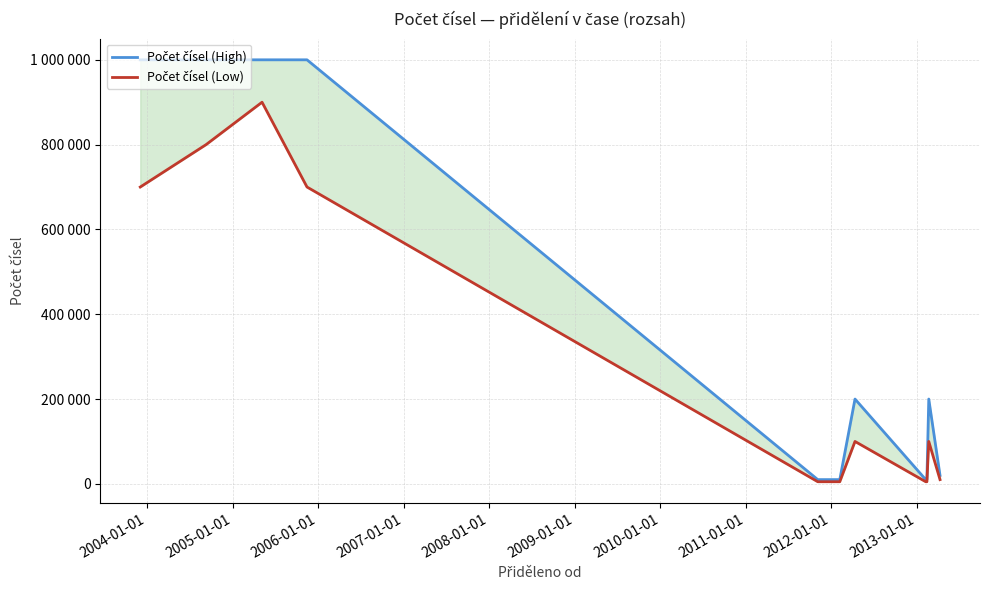

Is the value of Počet čísel (High) at 2004-01-01 greater than the value of Počet čísel (Low) at 2007-01-01?

Yes